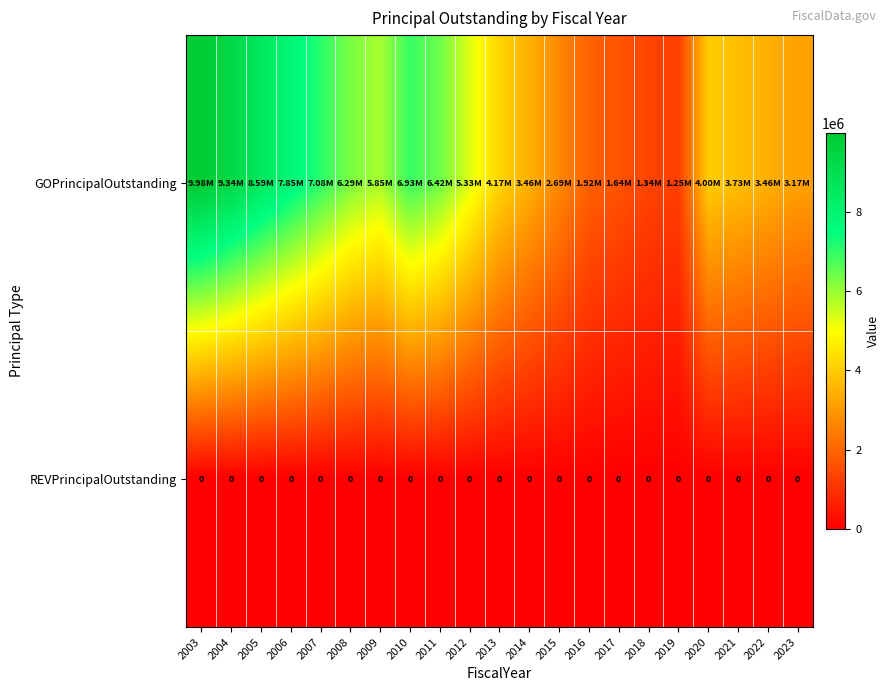

List the series in order of their overall mean, lowest first.

REVPrincipalOutstanding, GOPrincipalOutstanding